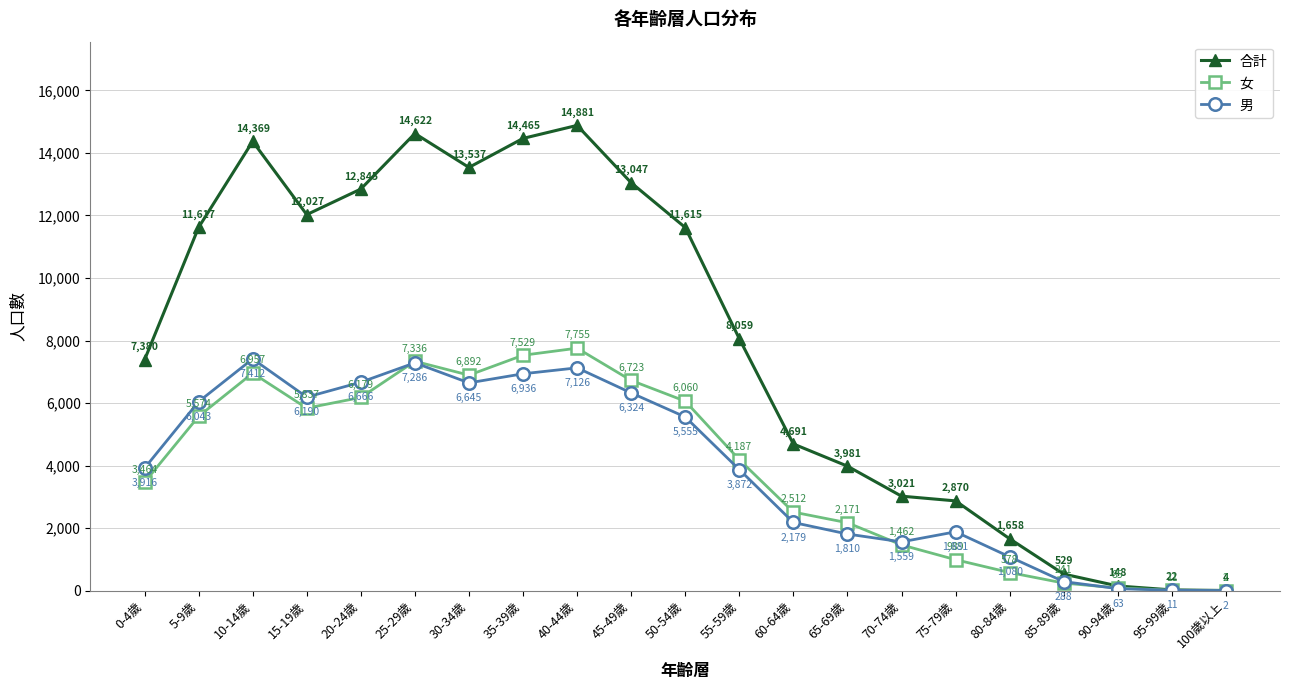

Read the 女 value at 50-54歲, to the nearest 50.

6050